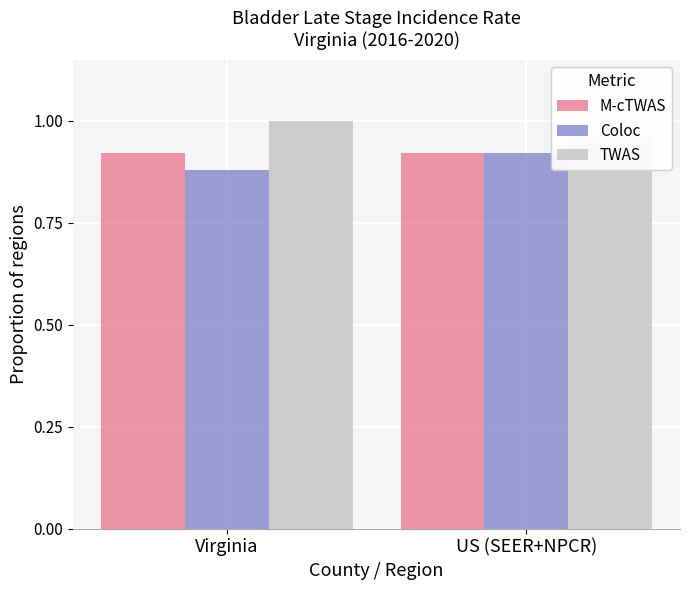

Which series has the widest spread of values?

TWAS